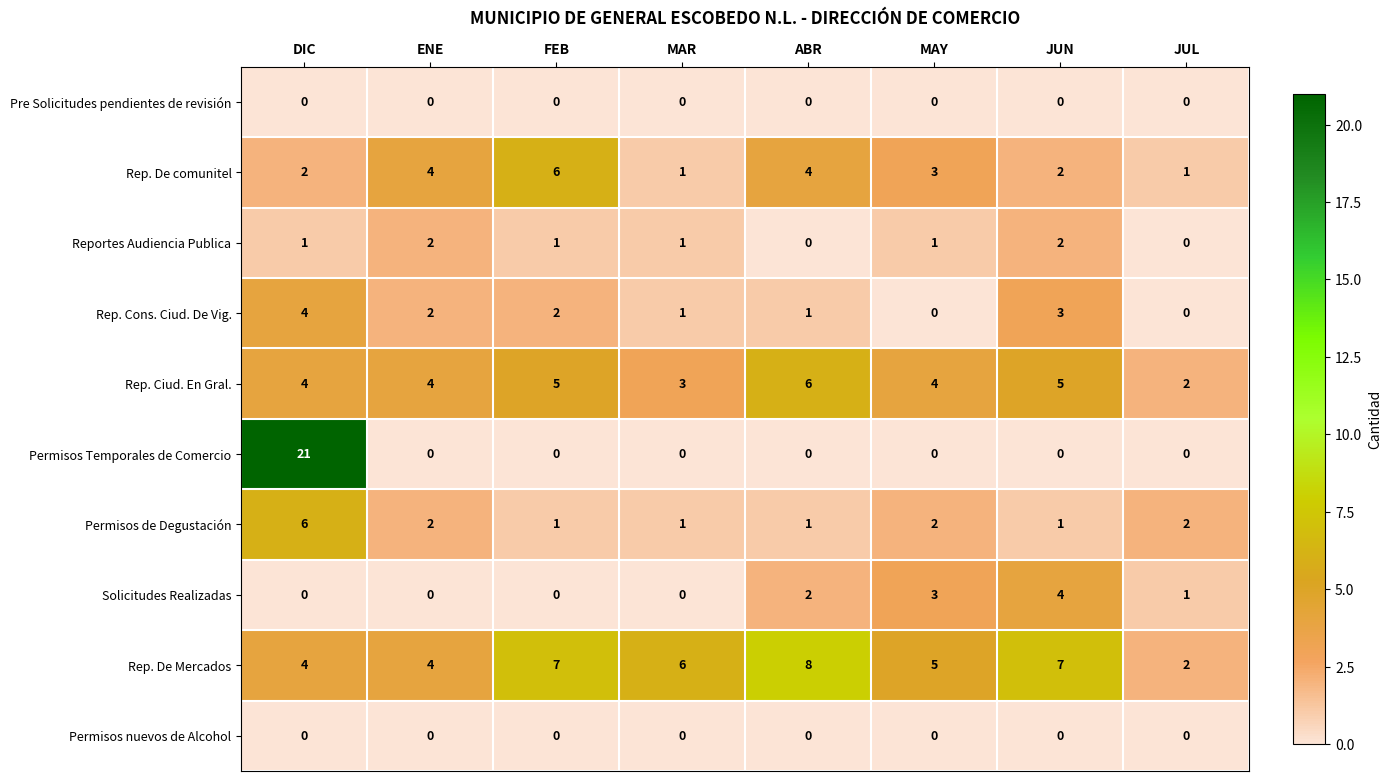

The Permisos Temporales de Comercio series shows -13 at MAY. True or false?

False